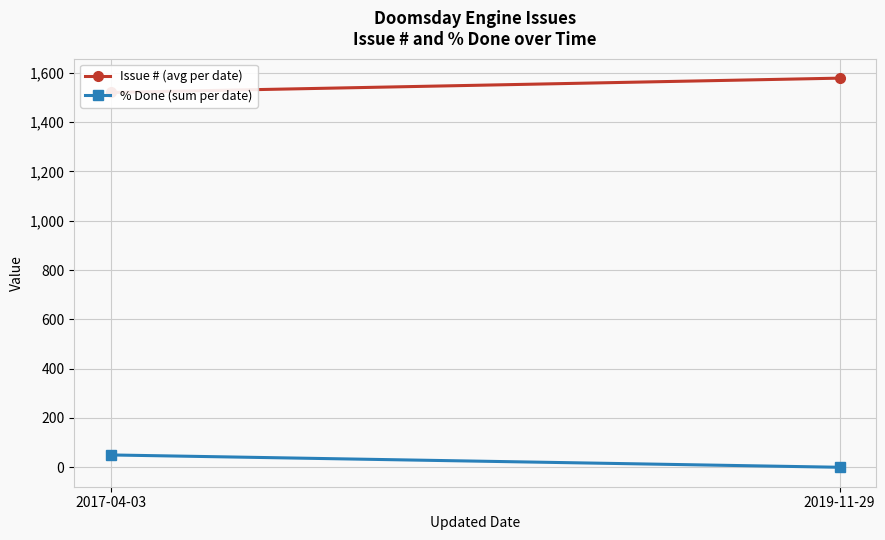

At which label does Issue # (avg per date) reach its minimum?

2017-04-03